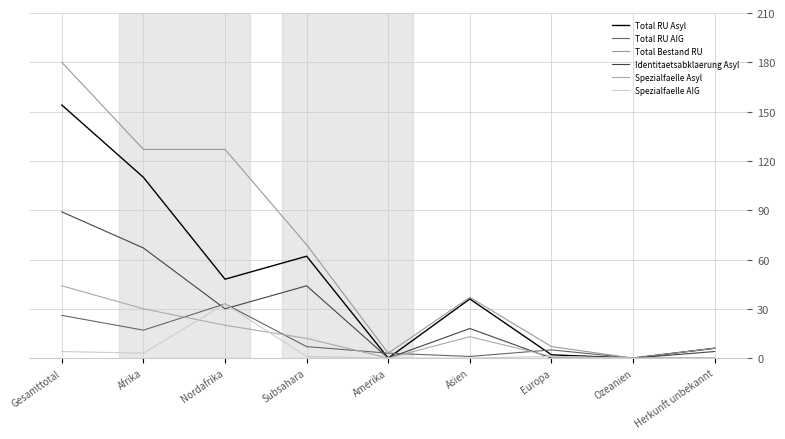

At Herkunft unbekannt, list the series in order from largest to smallest.

Total RU Asyl, Total Bestand RU, Identitaetsabklaerung Asyl, Total RU AIG, Spezialfaelle Asyl, Spezialfaelle AIG